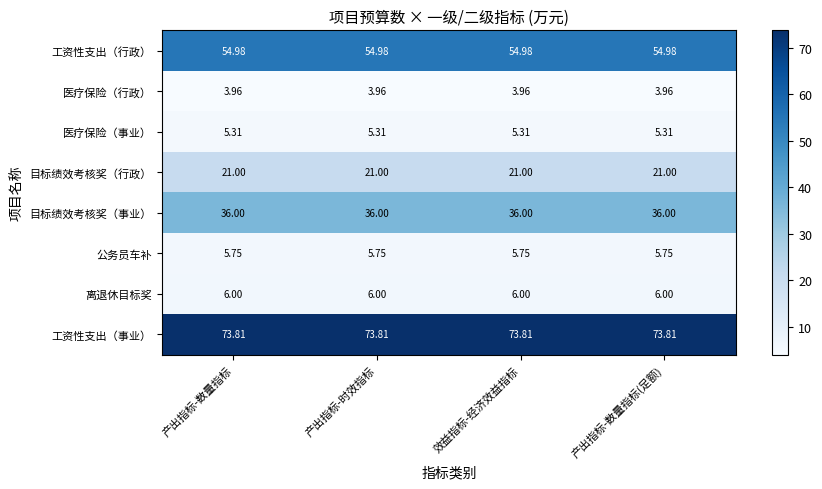

Which series has the largest total across all categories?

工资性支出（事业）